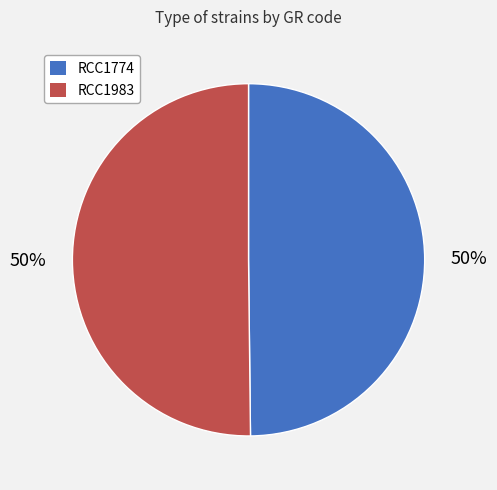

To the nearest percent, what is the combined percentage of RCC1983 and RCC1774?

100%